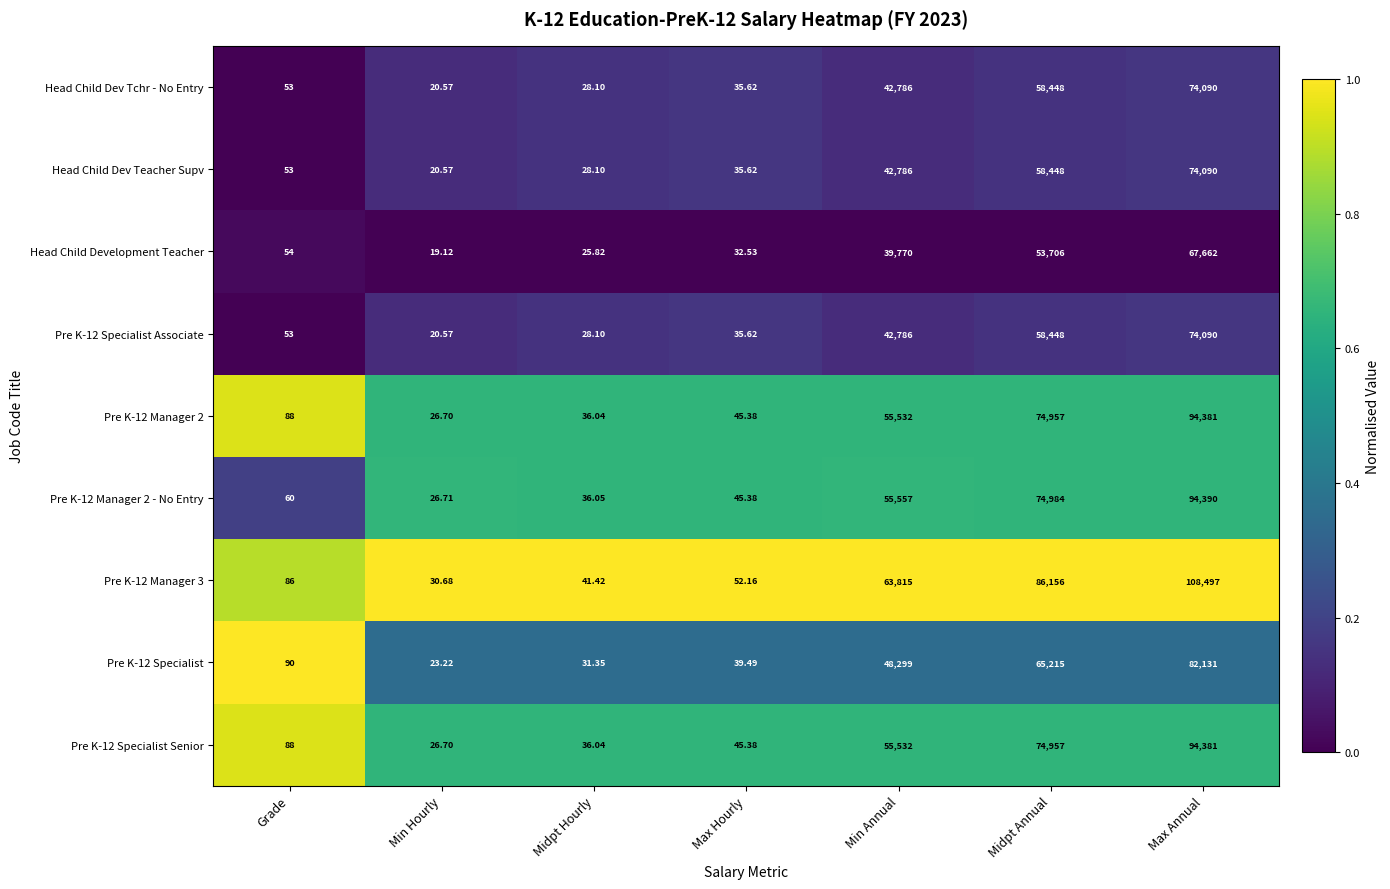

Which series has the largest range (max minus min)?

Pre K-12 Manager 3